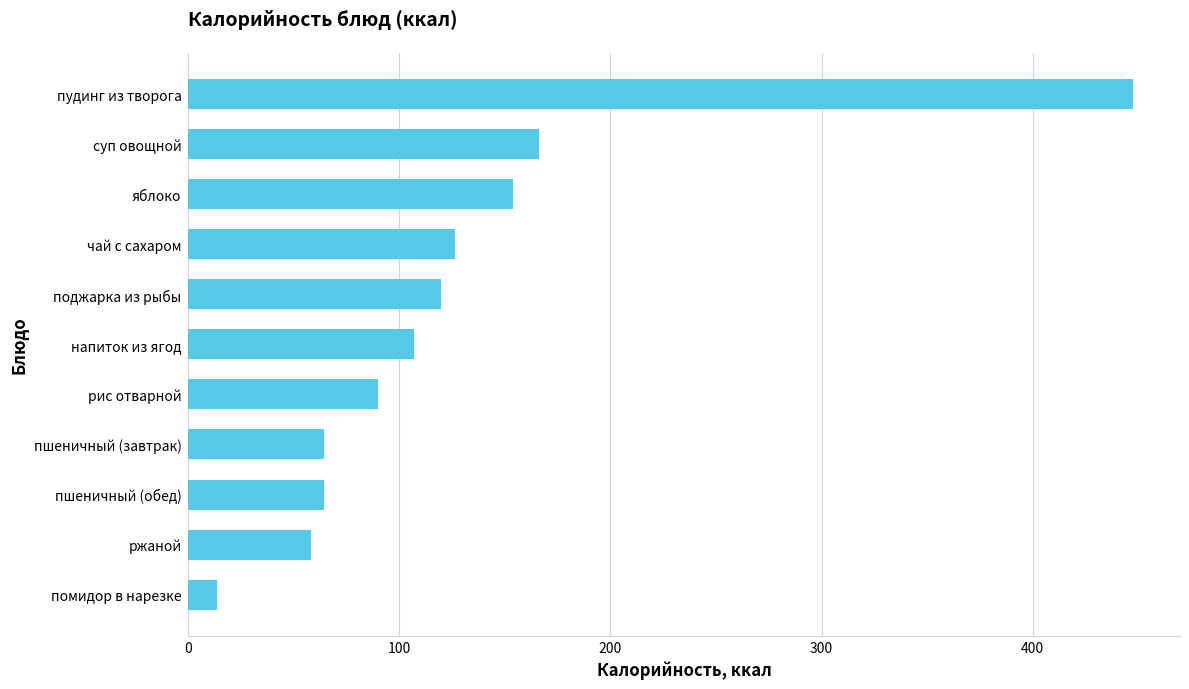

The value at чай с сахаром is 126.4. True or false?

True